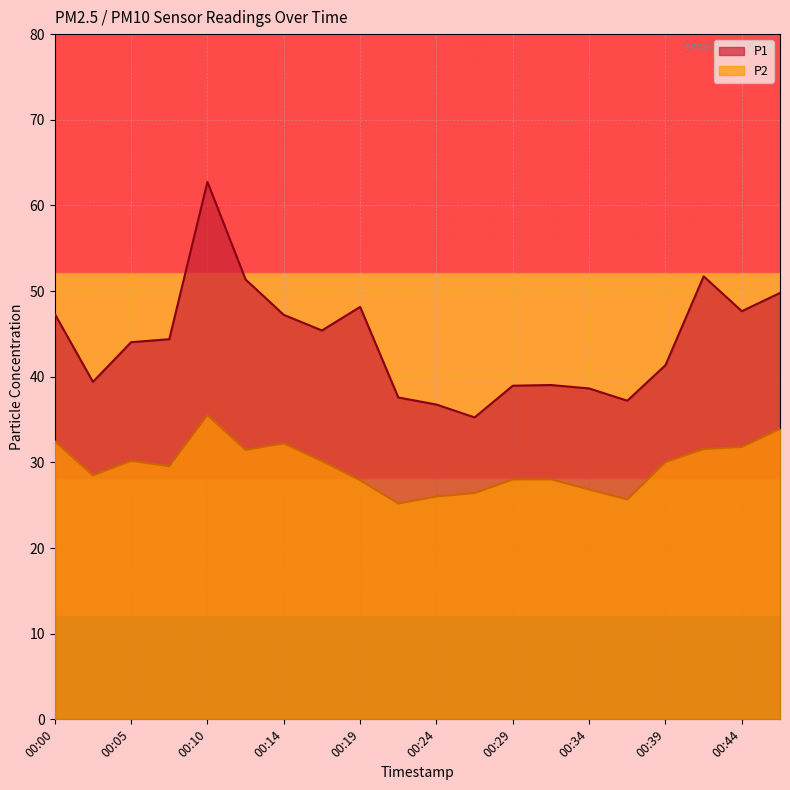

Reading left to right, what are all the values shown in this chart?

P1: 00:00=47.3	00:02=39.4	00:05=44.0	00:07=44.4	00:10=62.8	00:12=51.4	00:14=47.2	00:17=45.4	00:19=48.1	00:22=37.6	00:24=36.8	00:27=35.2	00:29=39.0	00:31=39.0	00:34=38.6	00:36=37.2	00:39=41.4	00:41=51.7	00:44=47.6	00:46=49.8
P2: 00:00=32.5	00:02=28.5	00:05=30.2	00:07=29.6	00:10=35.5	00:12=31.4	00:14=32.2	00:17=30.1	00:19=27.9	00:22=25.2	00:24=26.0	00:27=26.4	00:29=28.0	00:31=28.0	00:34=26.8	00:36=25.7	00:39=30.0	00:41=31.6	00:44=31.8	00:46=33.9